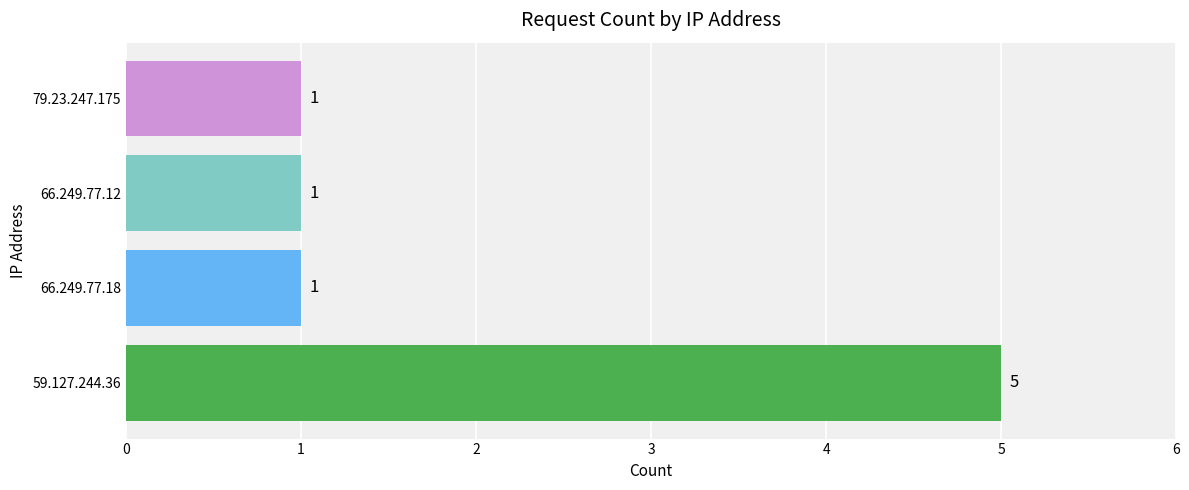

How many series are shown in this chart?

1